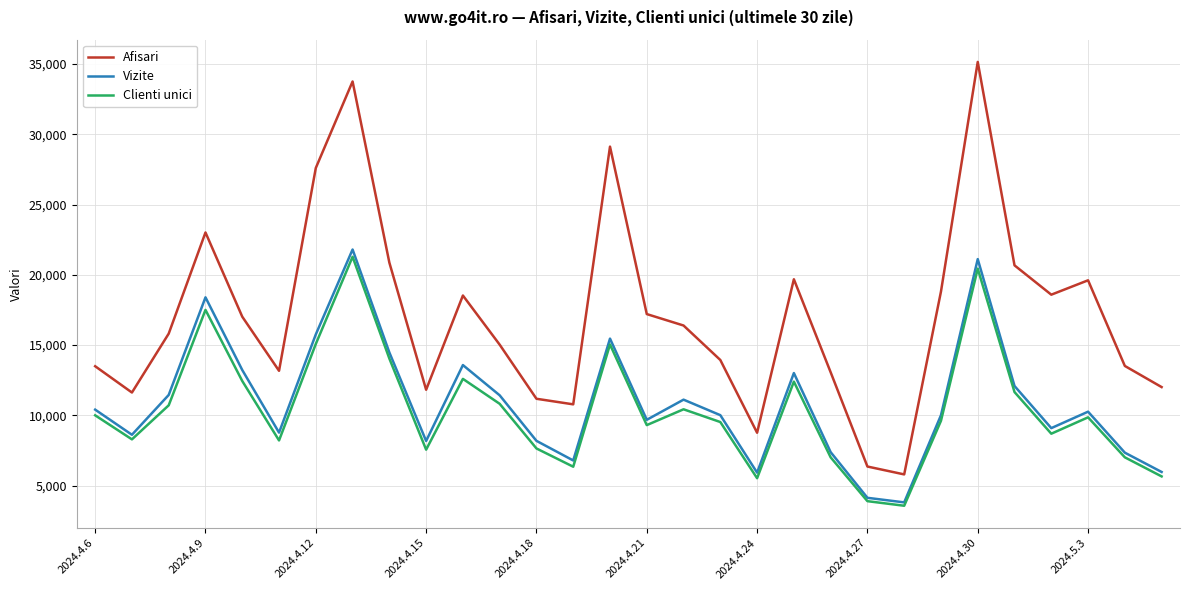

What is the average value of the Afisari series?

17081